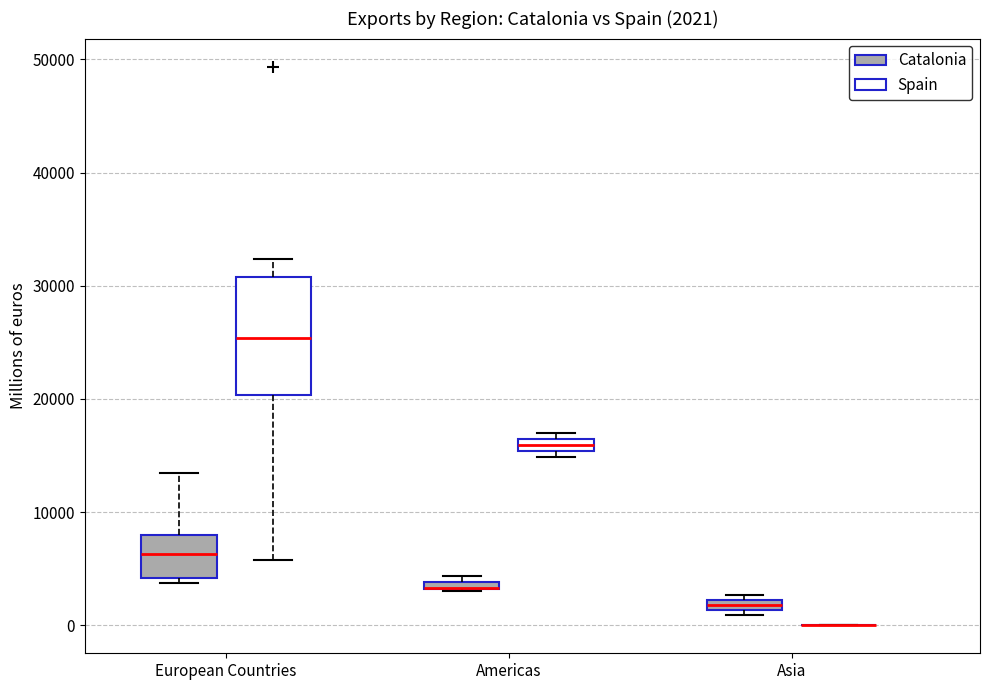

Which box is the tallest, from its lower edge to its upper edge?

European Countries (Spain)